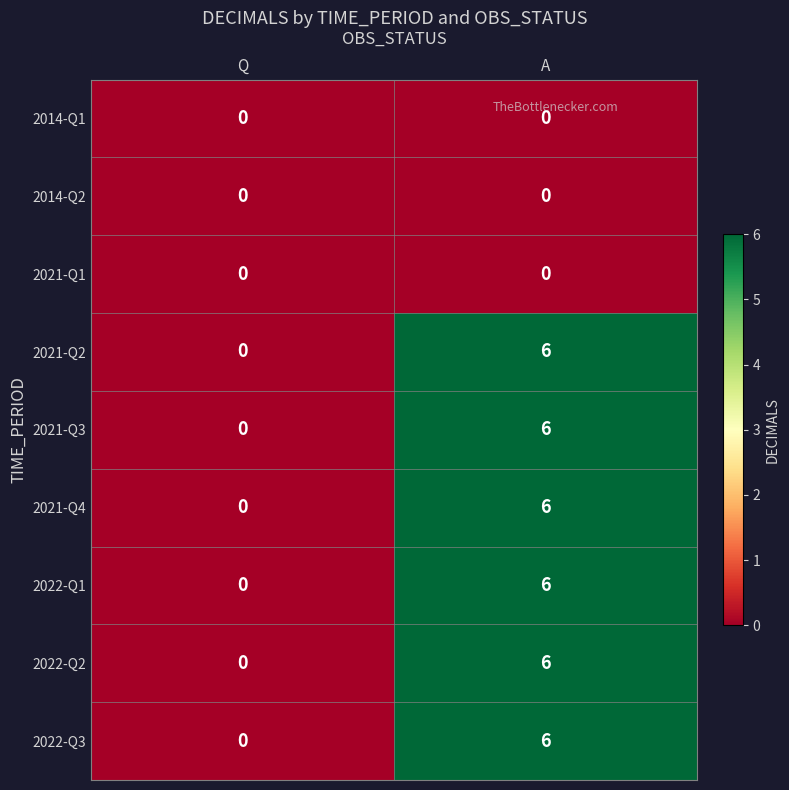

Which label corresponds to the largest value in the chart?

A